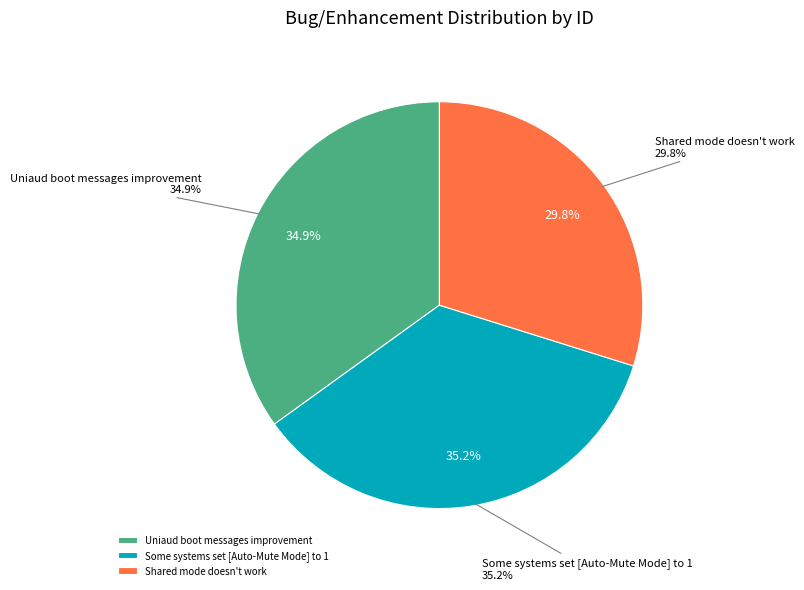

Rank the categories by value from highest to lowest.

Some systems set [Auto-Mute Mode] to 1, Uniaud boot messages improvement, Shared mode doesn't work